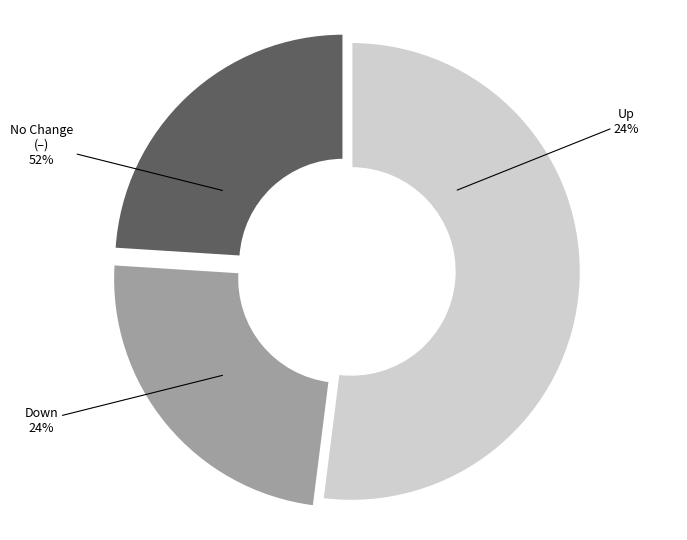

How many slices are in this pie chart?

3